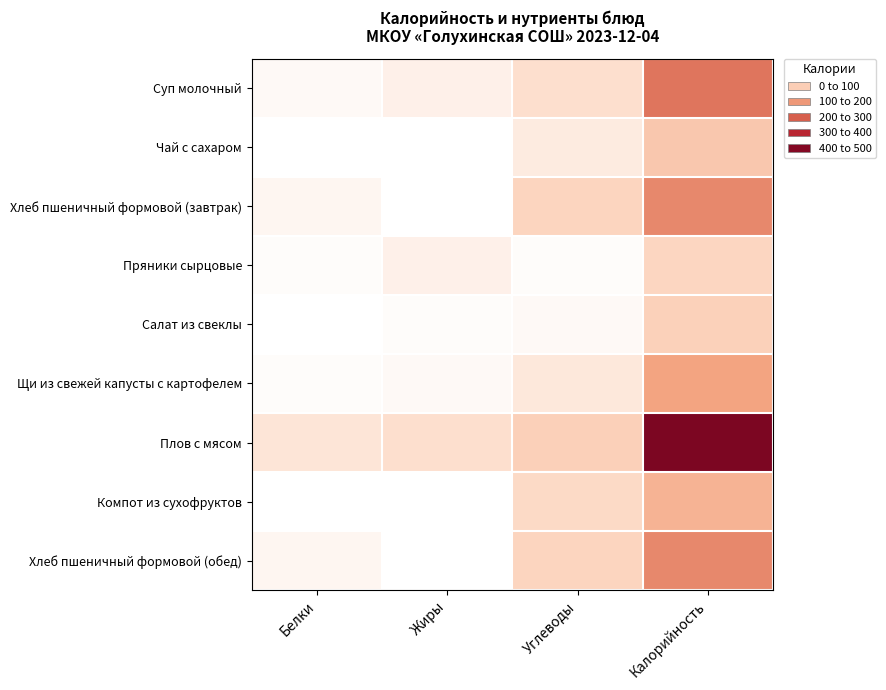

Which series has the widest spread of values?

Плов с мясом